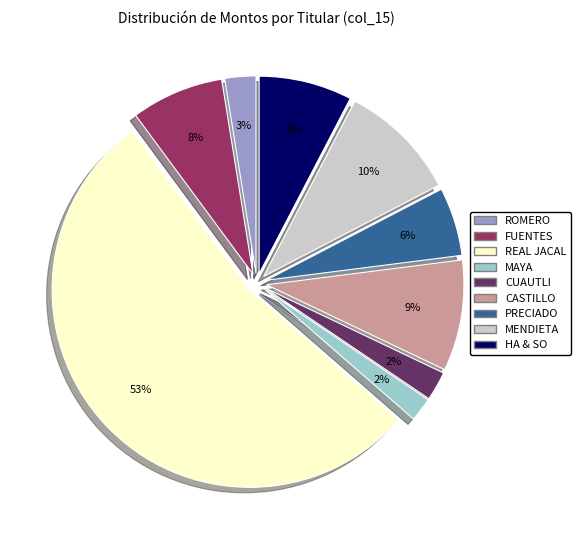

To the nearest percent, what is the average slice percentage?

11%